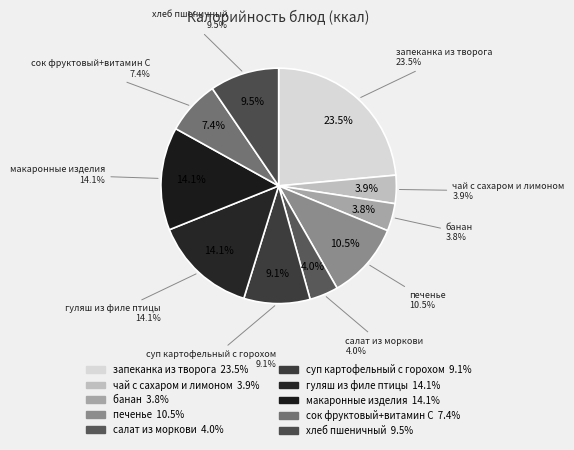

Which category has the biggest portion of the pie?

запеканка из творога